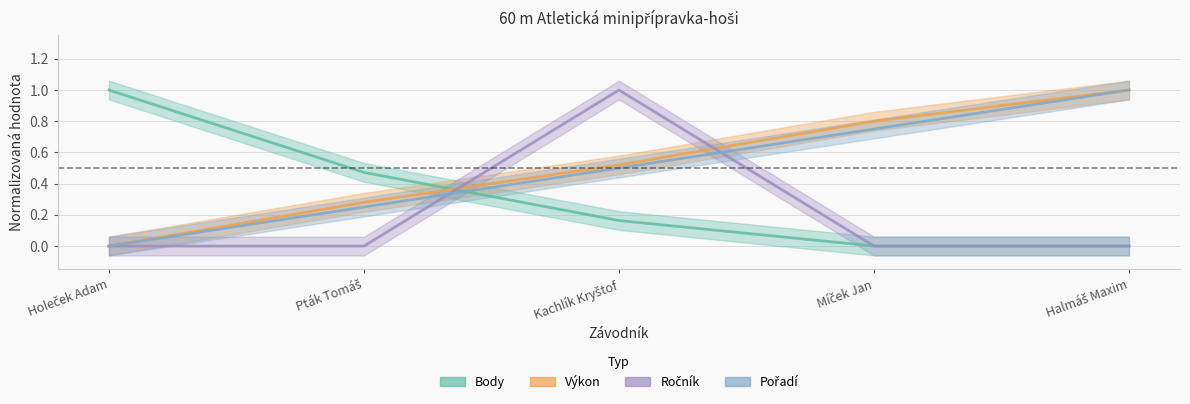

What is the sum of the Ročník values at Holeček Adam and Kachlík Kryštof?

1.0